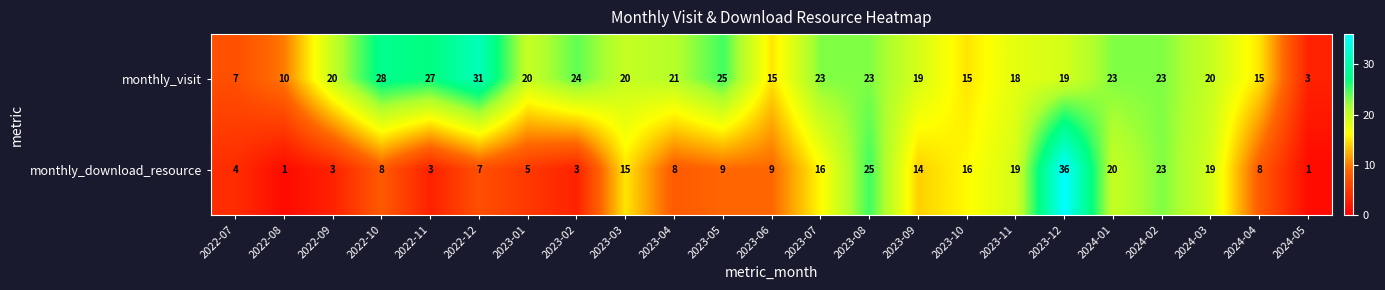

What is the difference between the monthly_visit values at 2023-11 and 2022-11?

9